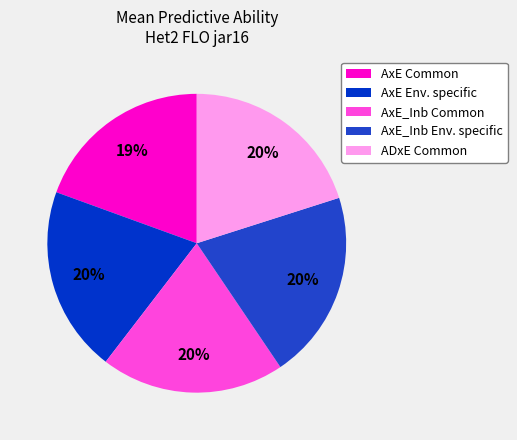

Which slice is the largest?

AxE_Inb Env. specific